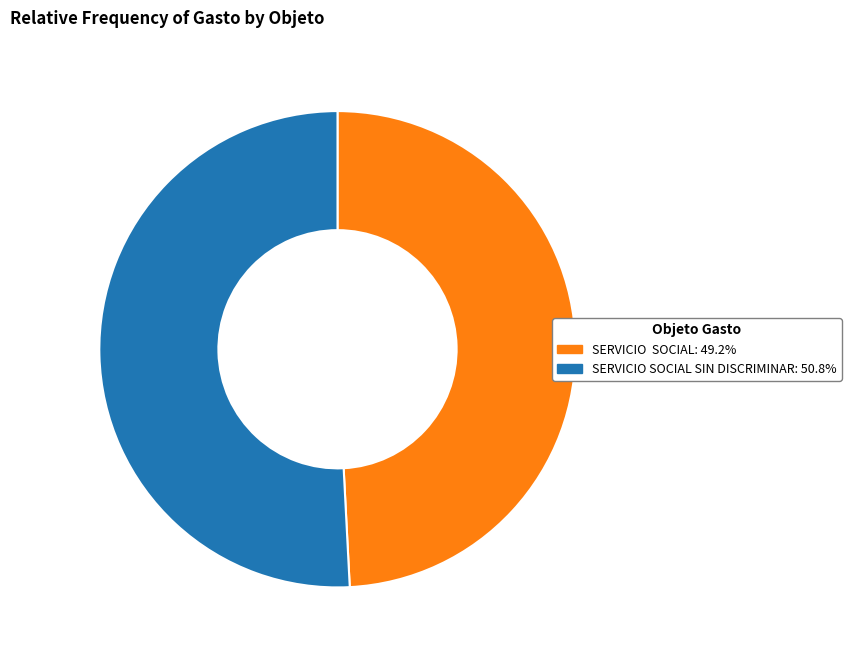

Is there any slice that represents more than half of the pie?

Yes